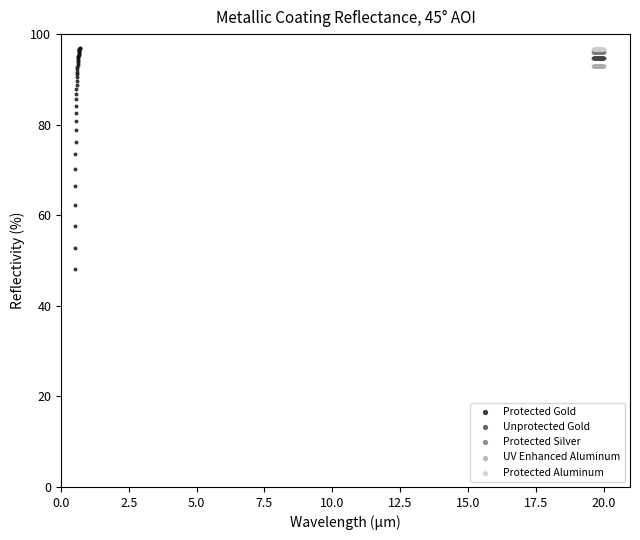

Which series reaches the minimum Y coordinate?

Protected Gold